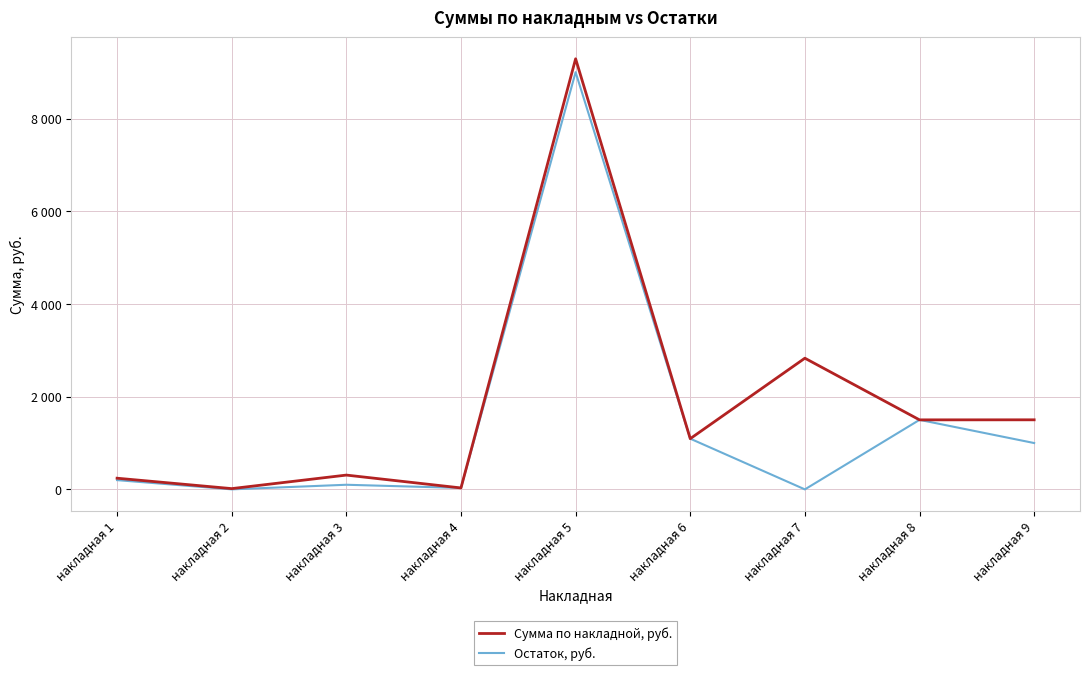

List the labels in order of Сумма по накладной, руб. value, smallest first.

накладная 2, накладная 4, накладная 1, накладная 3, накладная 6, накладная 8, накладная 9, накладная 7, накладная 5